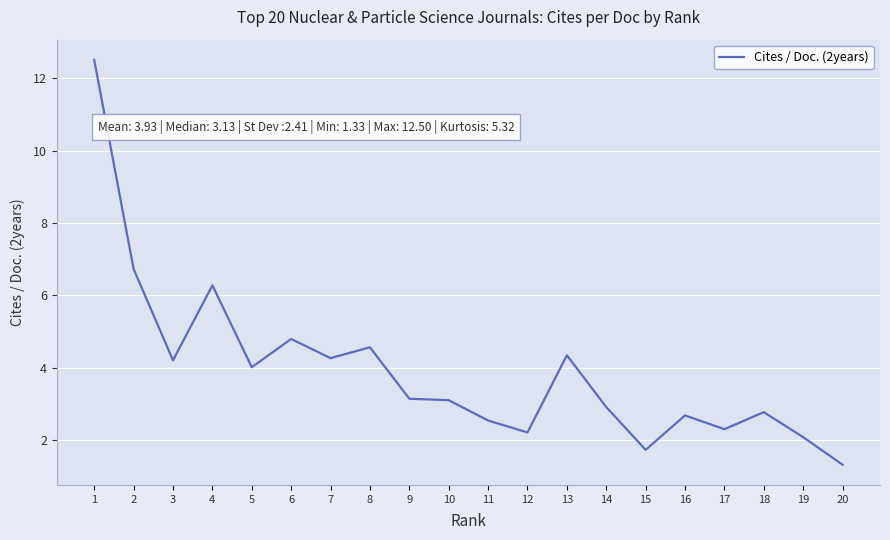

What is the maximum value shown in the chart?

12.5